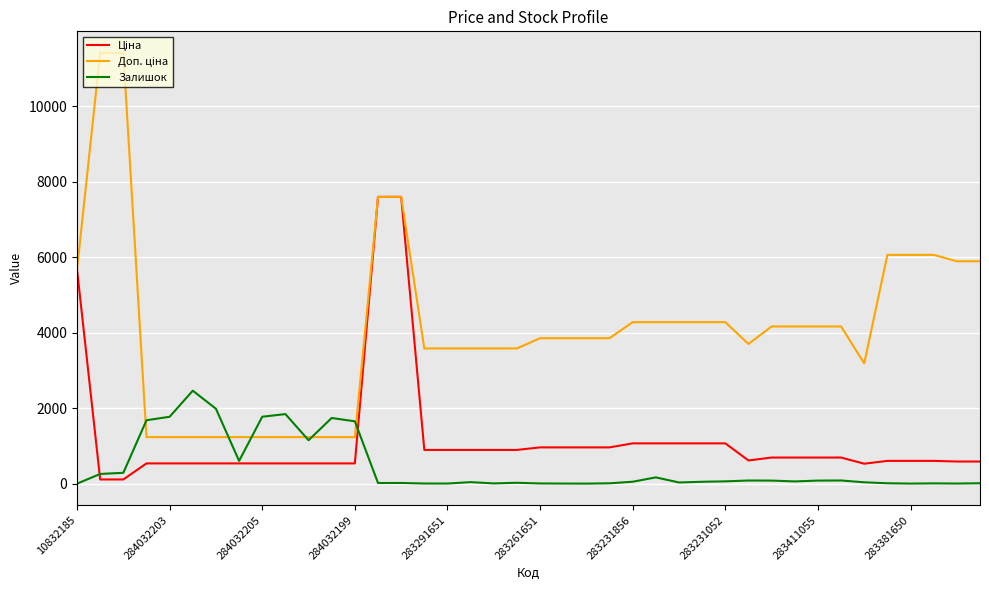

What is the smallest value displayed?

2.0